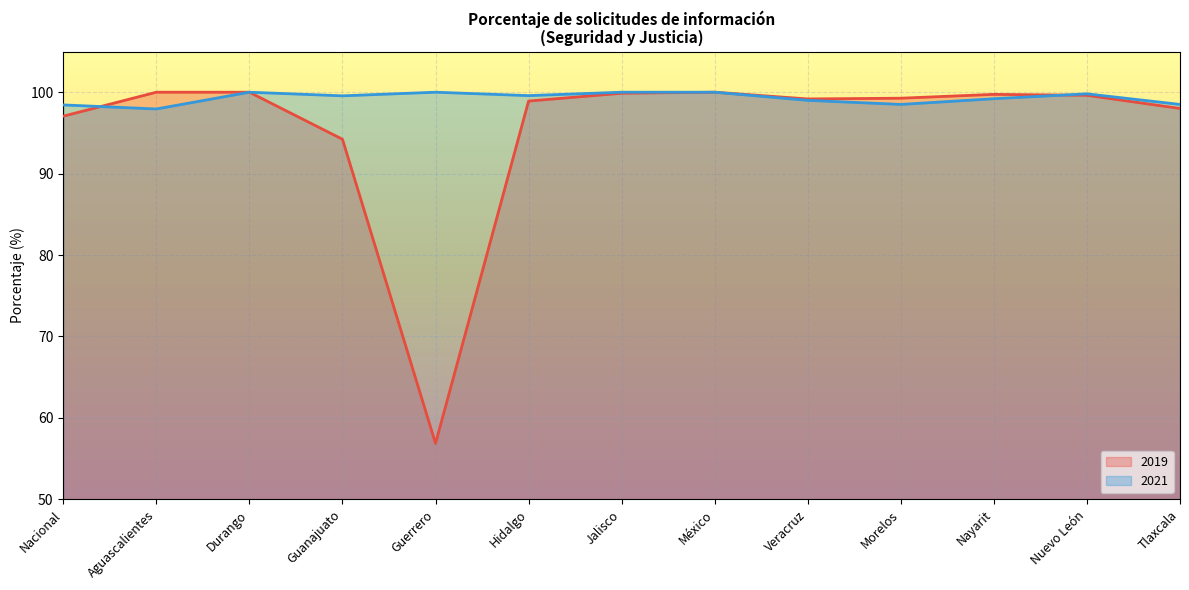

What position from the left is Durango?

3